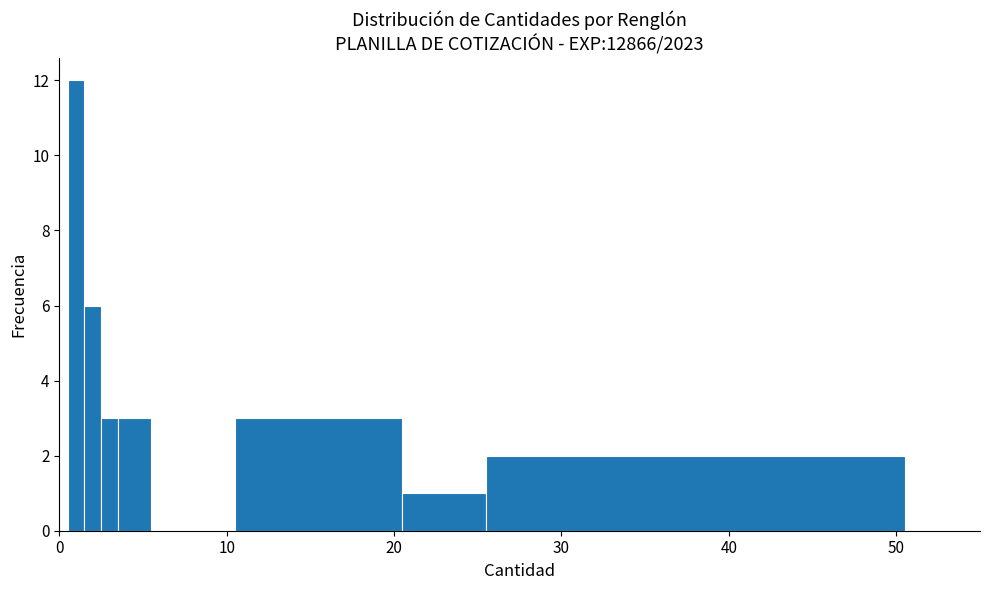

Around what value on the x-axis is the tallest bar? Give the approximate position of its centre, as read against the axis.

1